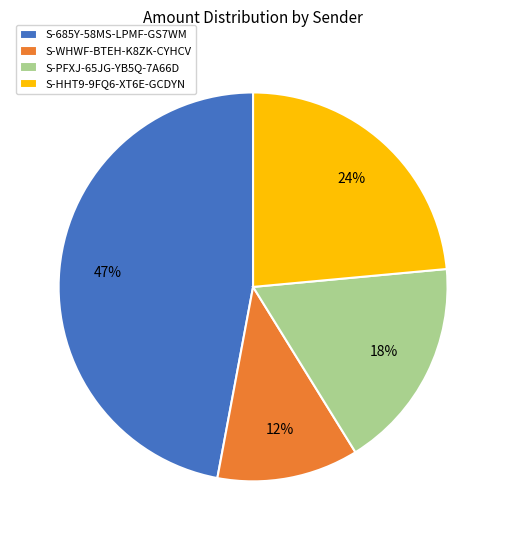

What percentage is the S-HHT9-9FQ6-XT6E-GCDYN slice, to the nearest percent?

24%